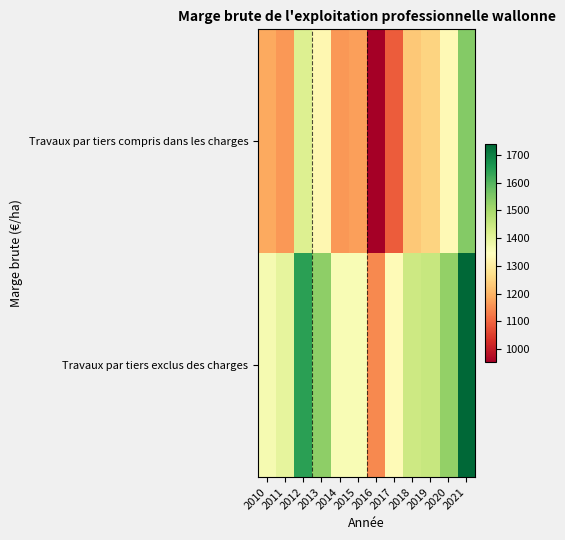

Reading left to right, what are all the values shown in this chart?

Travaux par tiers compris dans les charges: 2010=1185	2011=1163	2012=1414	2013=1325	2014=1164	2015=1172	2016=952	2017=1090	2018=1230	2019=1249	2020=1333	2021=1543
Travaux par tiers exclus des charges: 2010=1364	2011=1396	2012=1641	2013=1531	2014=1360	2015=1359	2016=1145	2017=1336	2018=1442	2019=1452	2020=1524	2021=1739